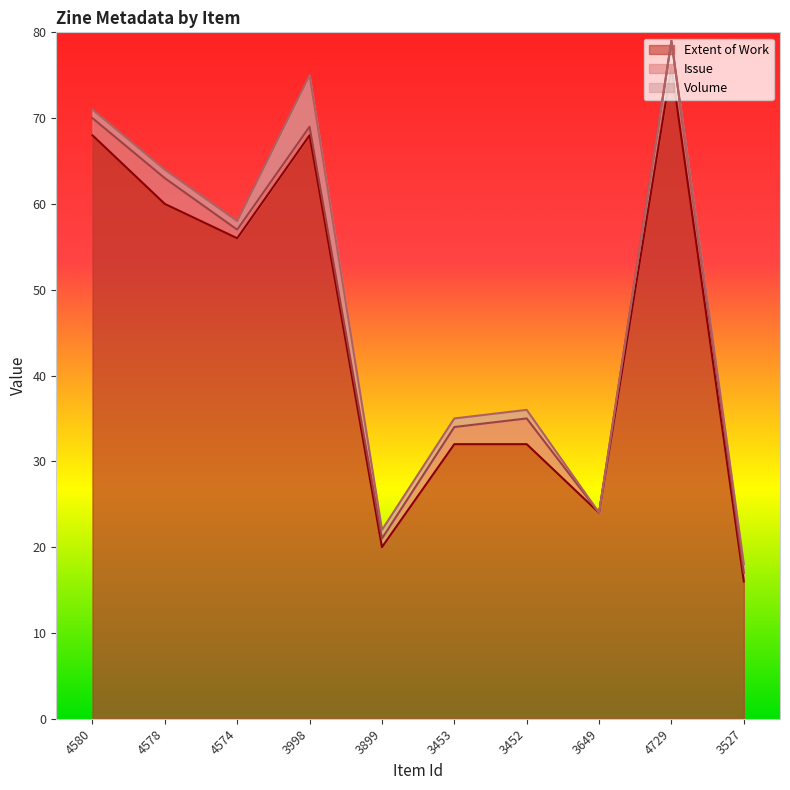

What are all the series names shown in the legend?

Extent of Work, Issue, Volume